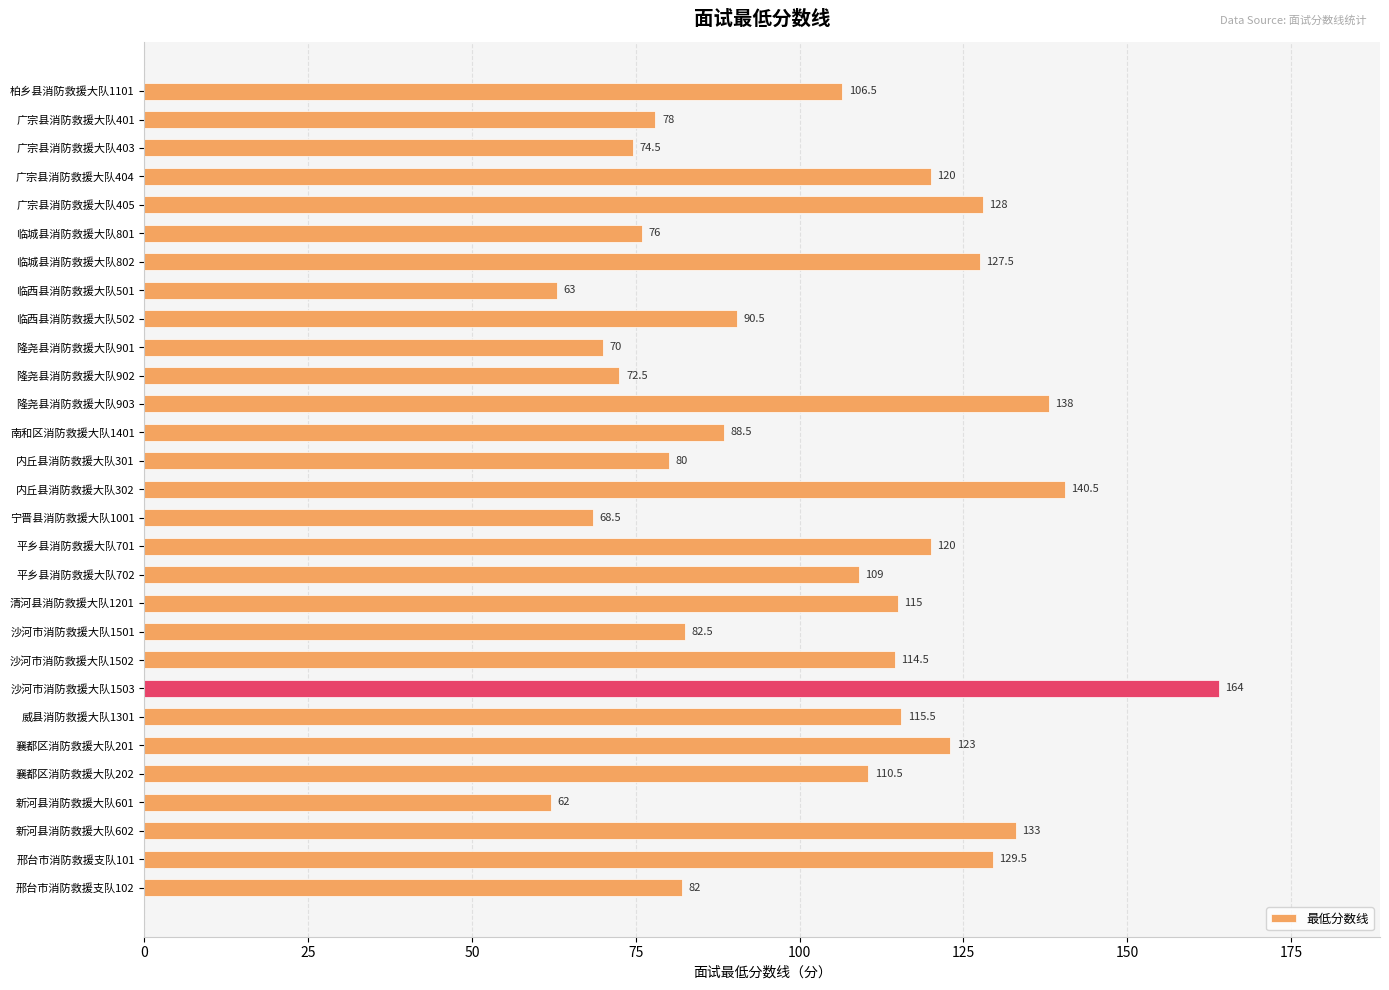

Are the bars grouped side by side (vs. stacked)?

No